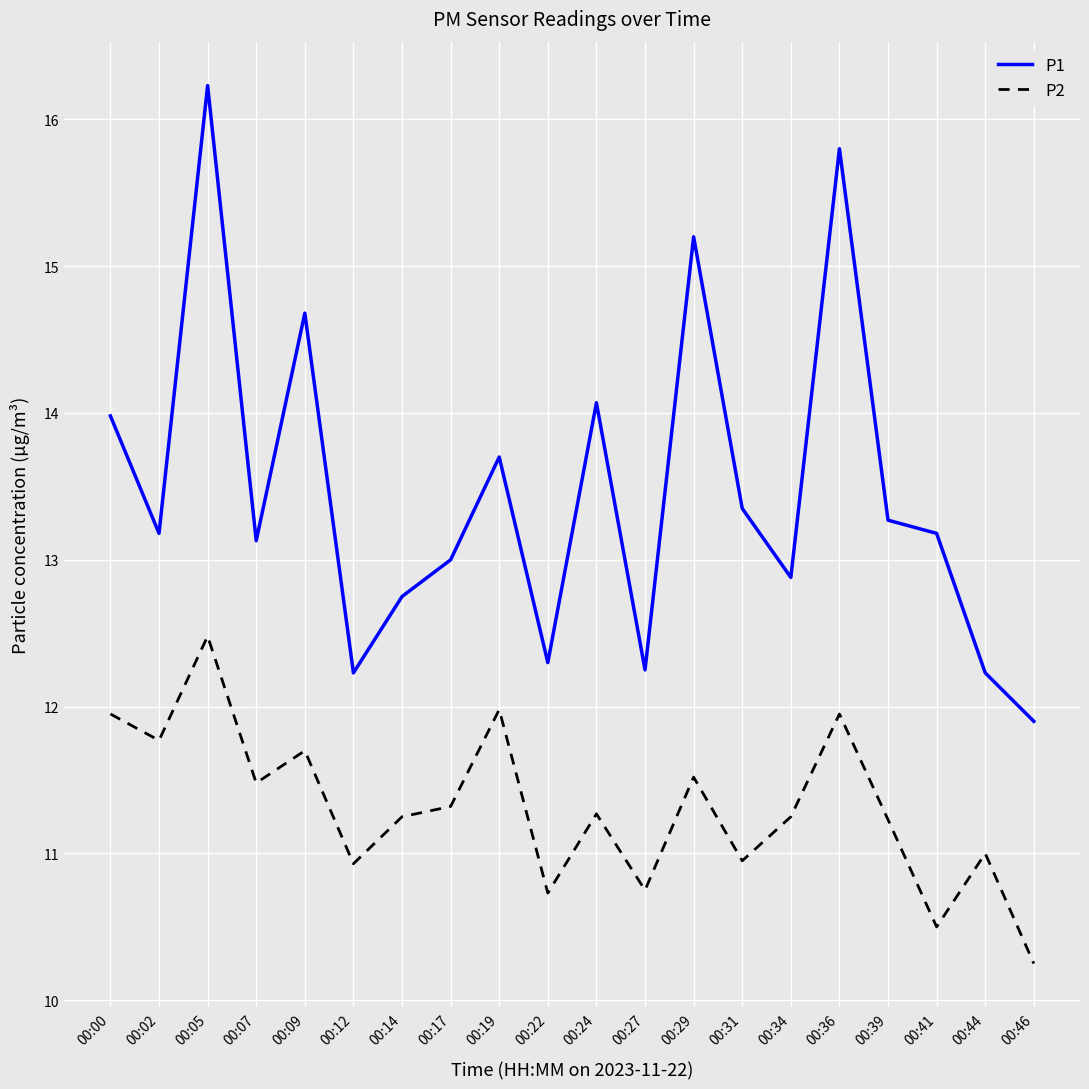

How many lines are shown in the chart?

2